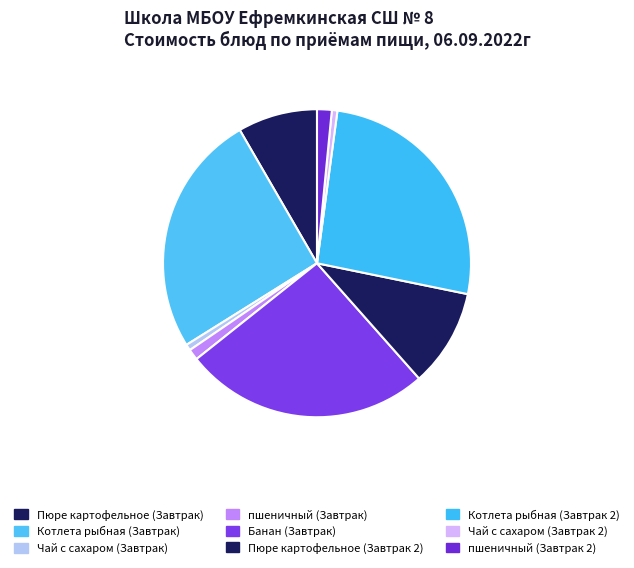

To the nearest percent, what is the combined percentage of пшеничный (Завтрак 2) and Пюре картофельное (Завтрак 2)?

12%